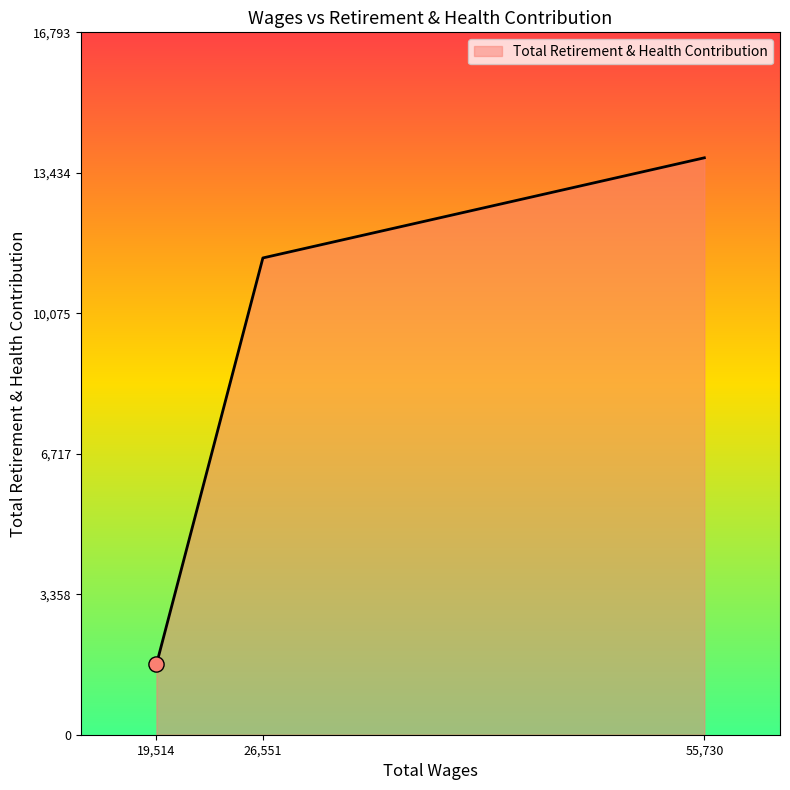

What is the change in value from 19,514 to 26,551?

+9719